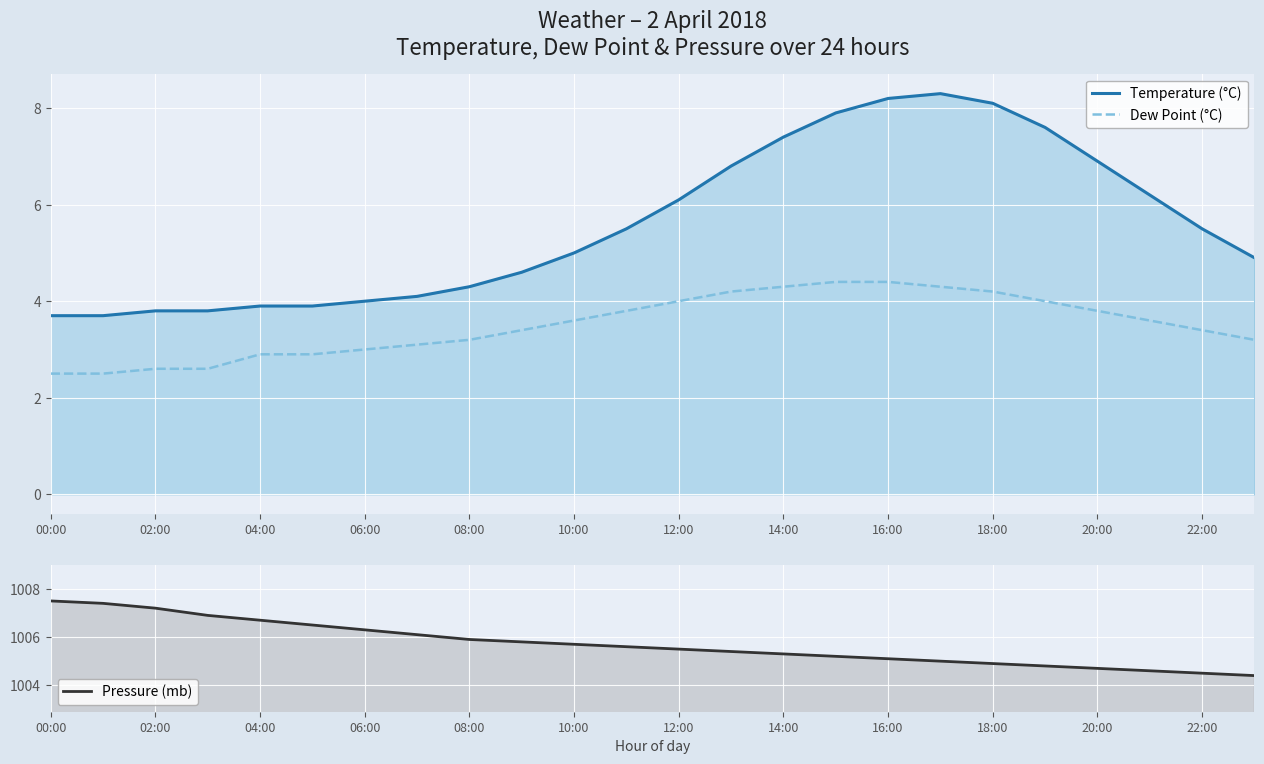

True or false: Temperature (°C) has more than 2 interior local peaks.

False